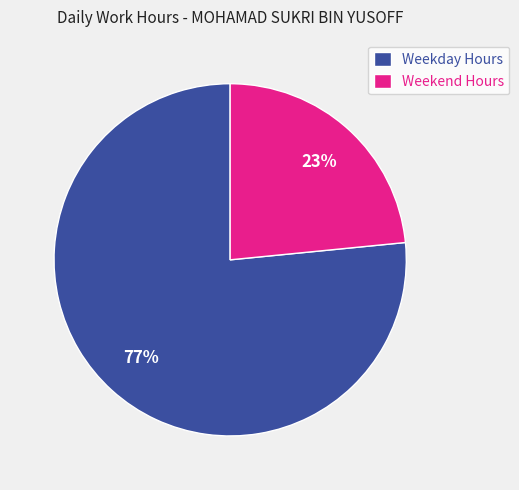

To the nearest percent, what is the average slice percentage?

50%